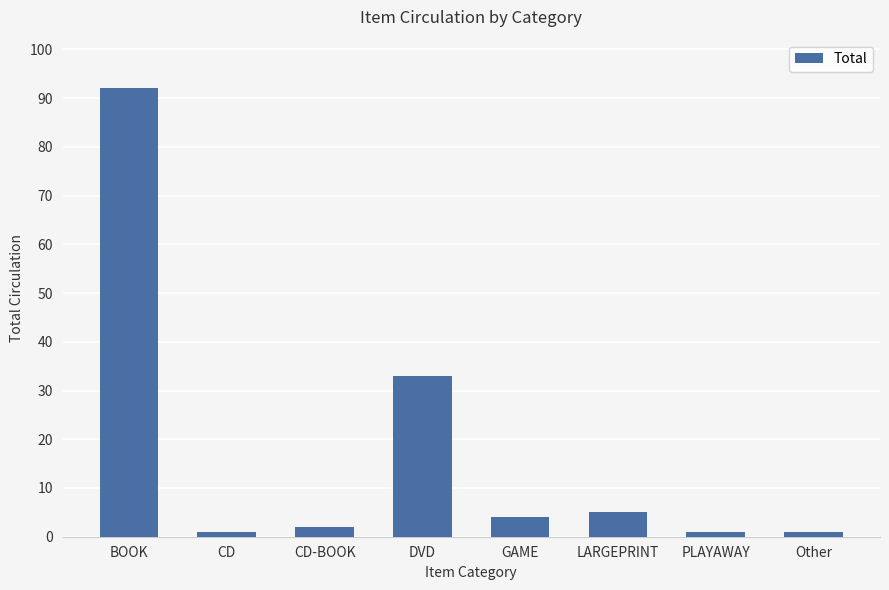

How many values are below 4?

4